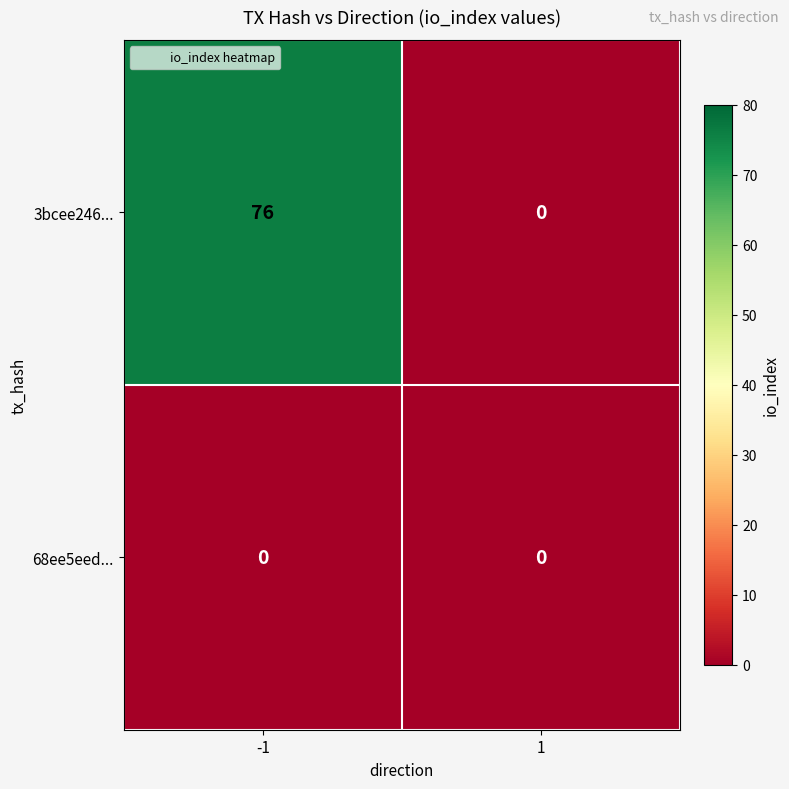

What is the maximum value shown in the chart?

76